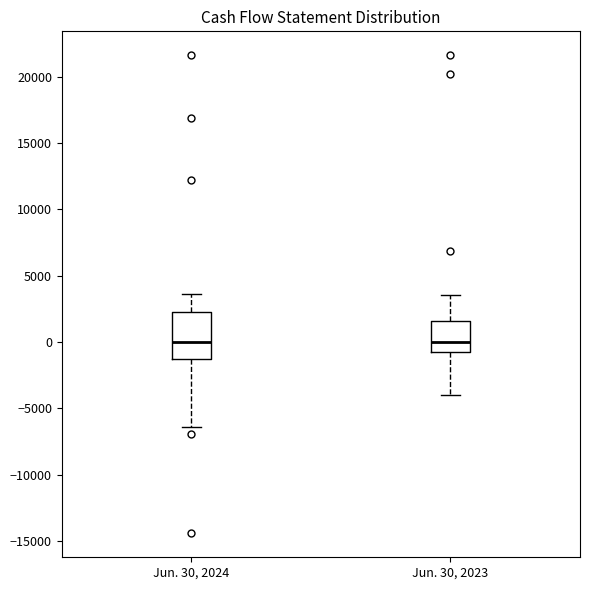

Comparing the boxes themselves (not the whiskers), which one is the tallest?

Jun. 30, 2024